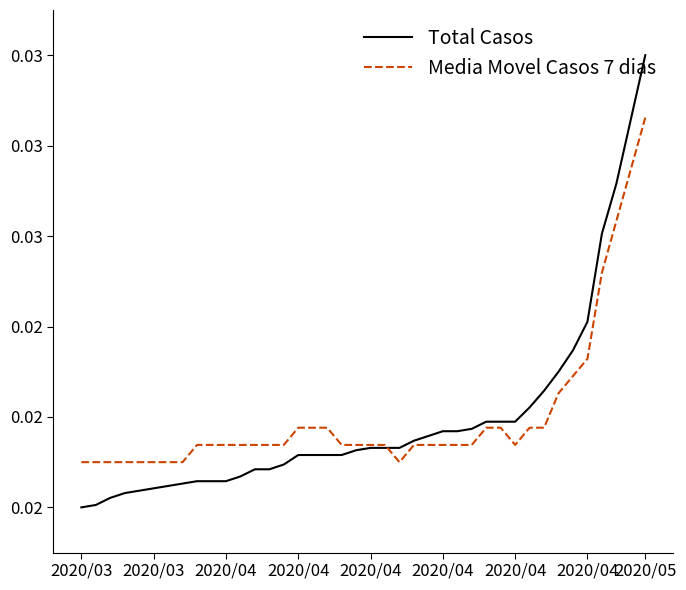

Does the chart display data point markers on the line(s)?

No